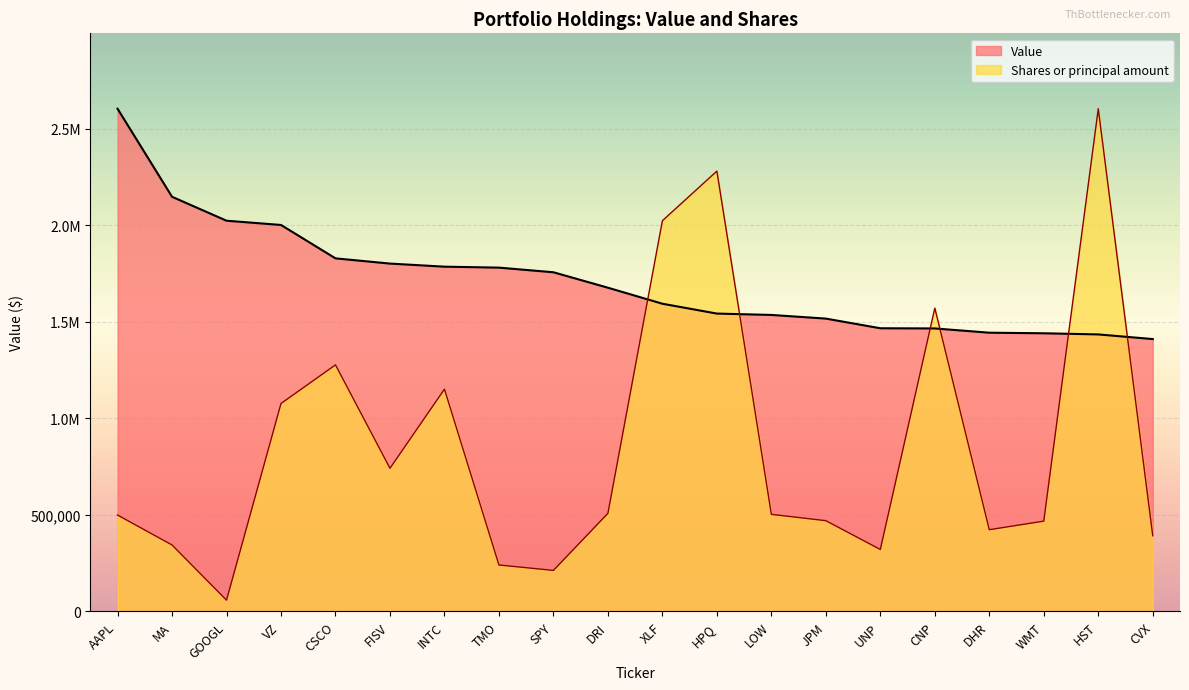

Where is Value nearest to the value 2007500?

VZ